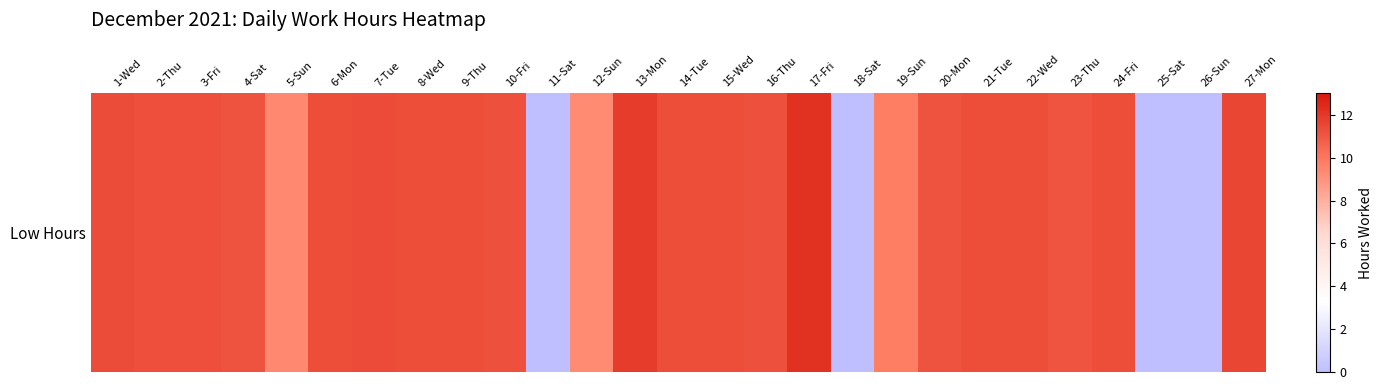

Is it true that the value at 15-Wed is 11.3?

True